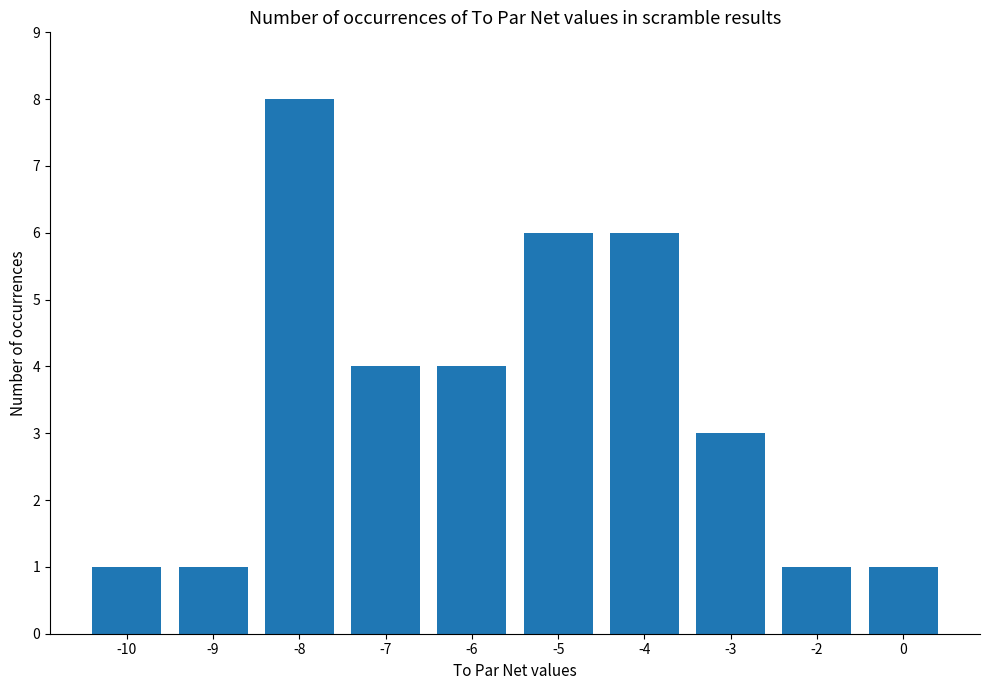

Which category has the highest value across all series?

-8